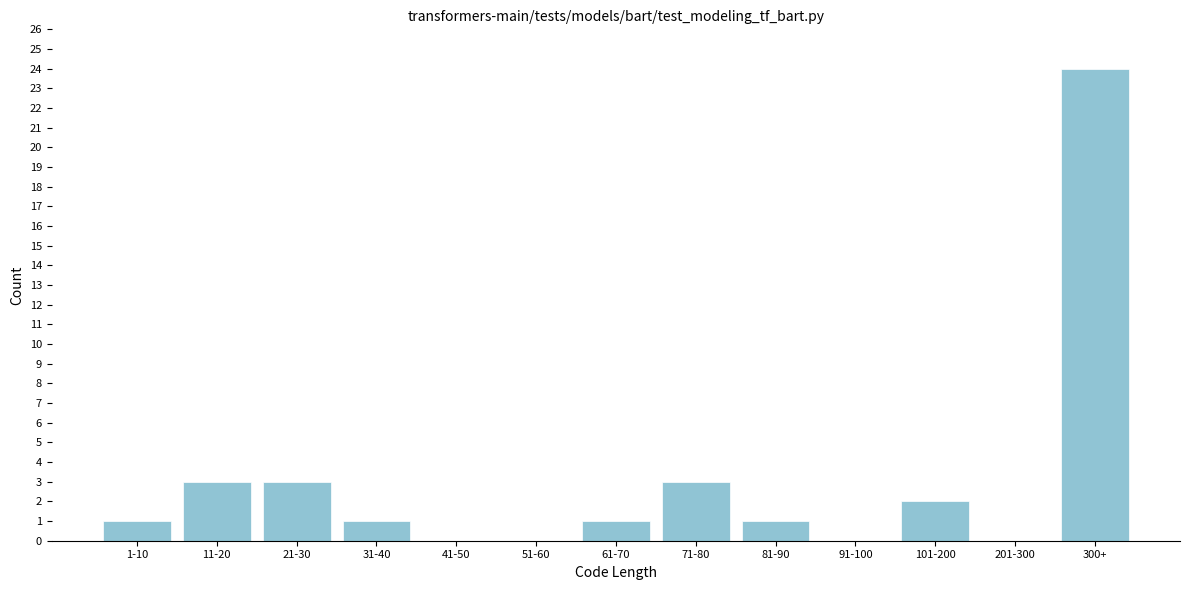

Reading left to right, what are all the values shown in this chart?

1-10=1	11-20=3	21-30=3	31-40=1	41-50=0	51-60=0	61-70=1	71-80=3	81-90=1	91-100=0	101-200=2	201-300=0	300+=24